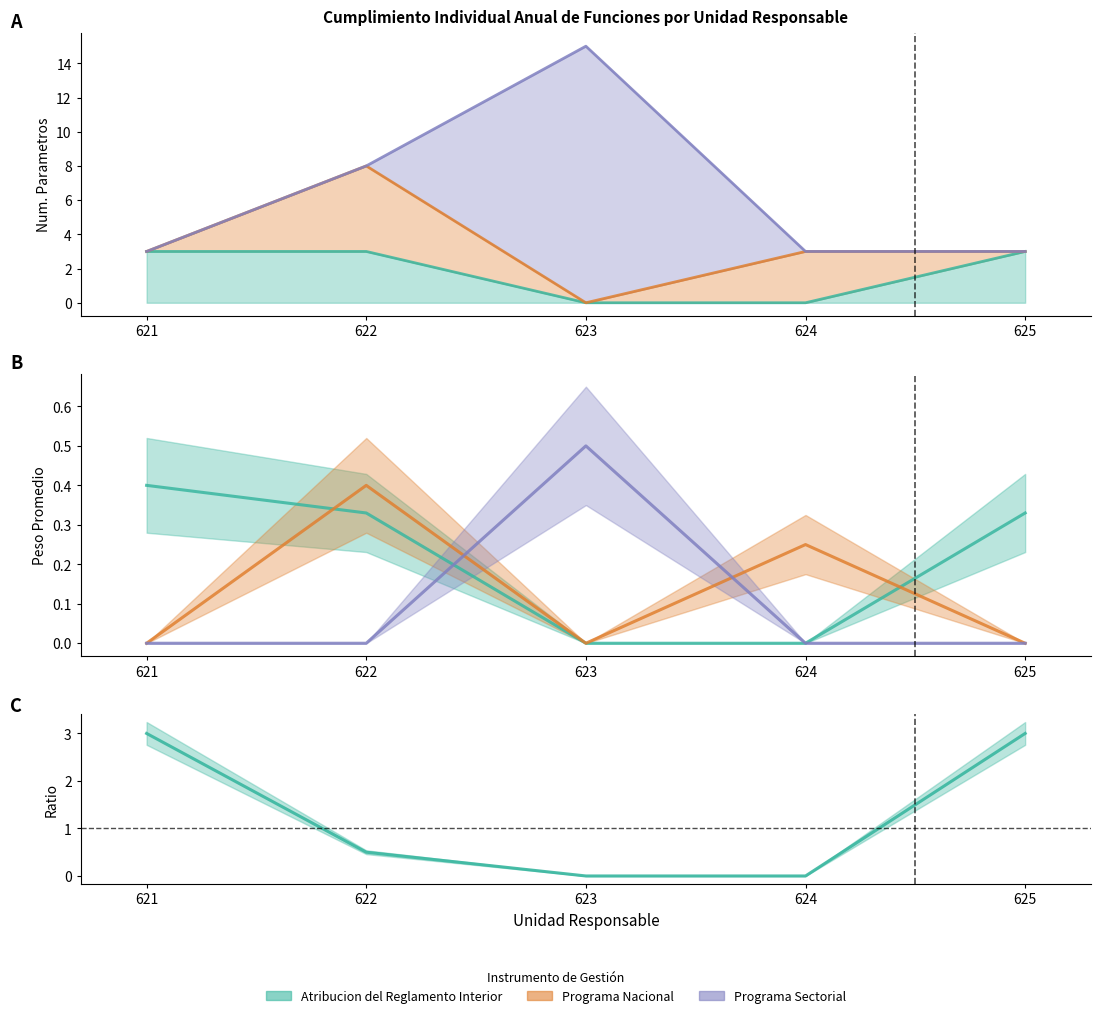

How many categories are shown in the chart?

5